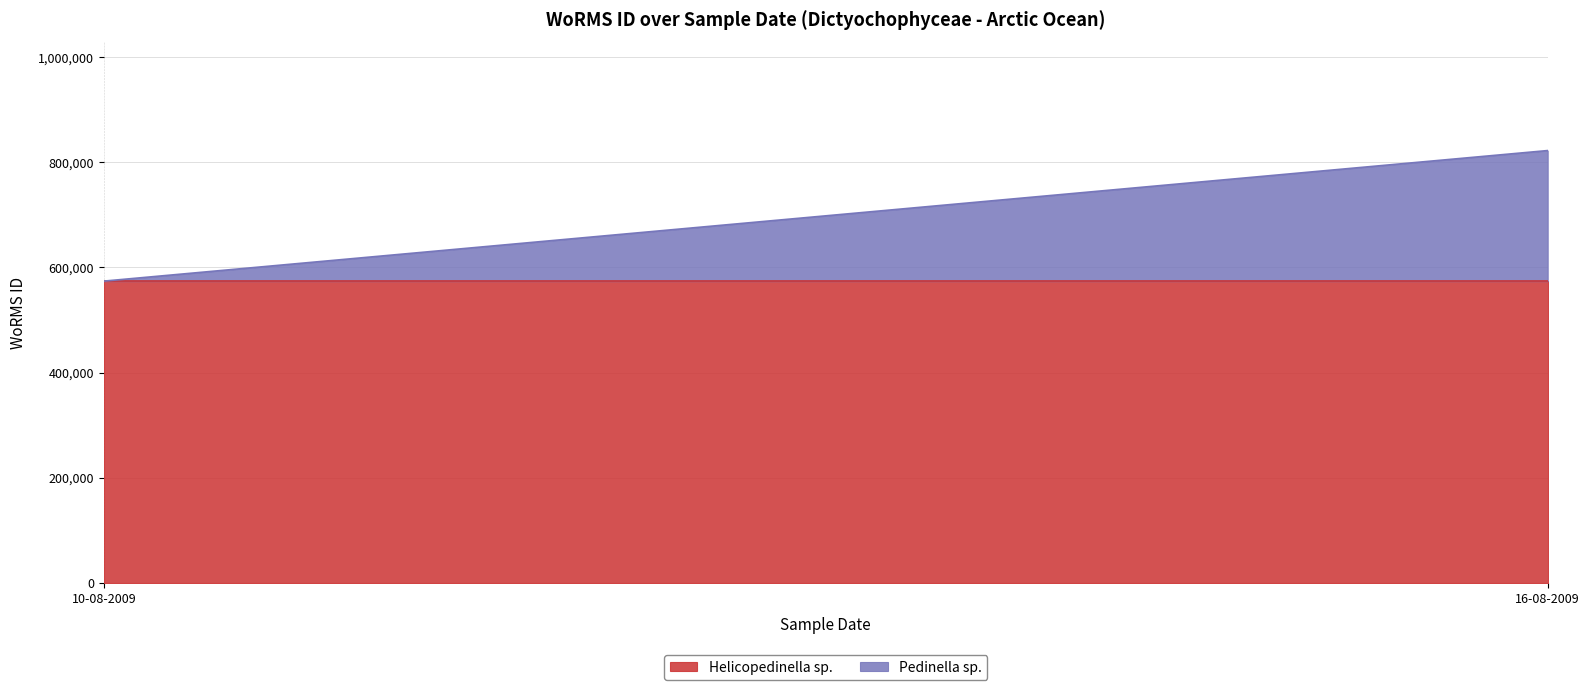

Reading left to right, list all the values displayed in this chart.

10-08-2009=573932	16-08-2009=573932	16-08-2009=248148